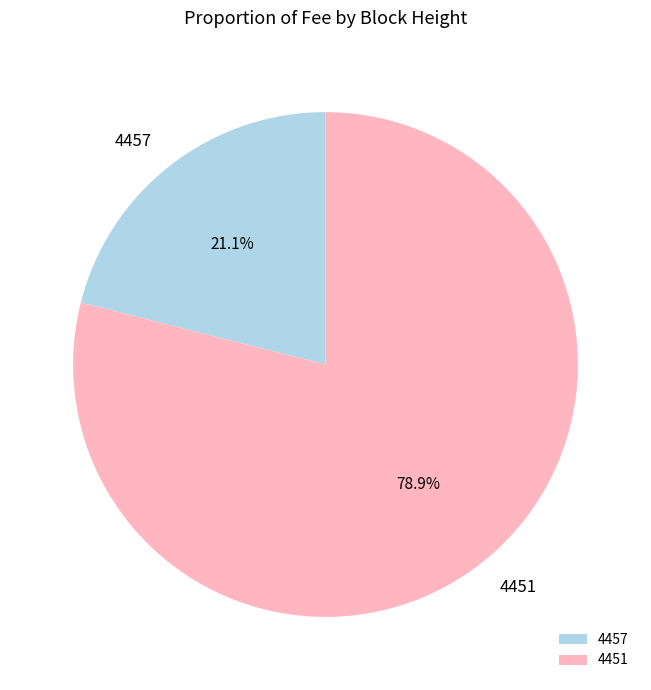

Is it true that 4451 is 79% of the pie?

True